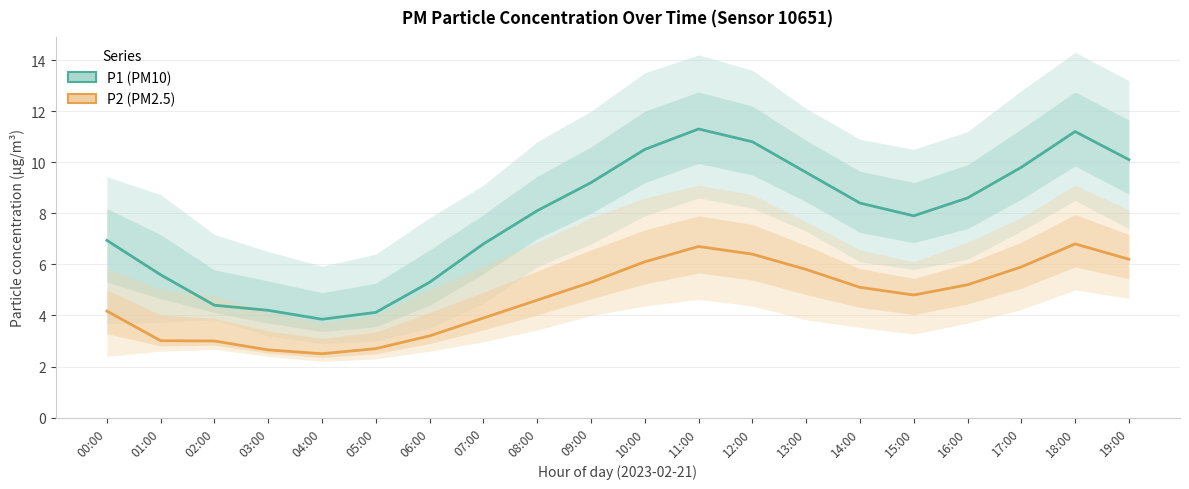

True or false: P2 (PM2.5) has a value of 6.8 at 18:00.

True